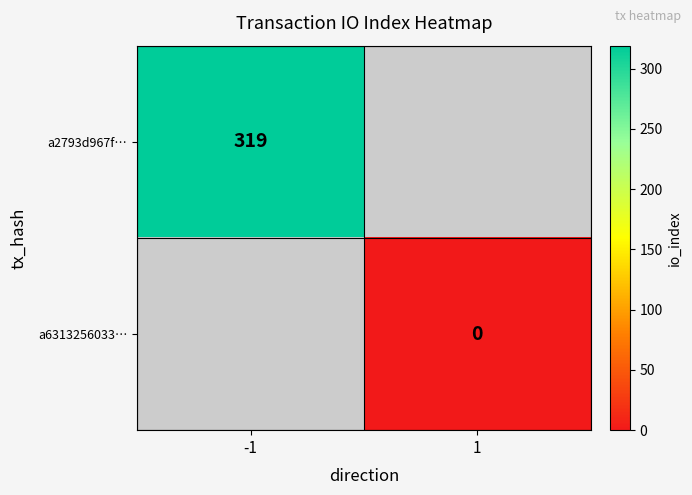

Is it true that a2793d967f… equals 319 at -1?

True